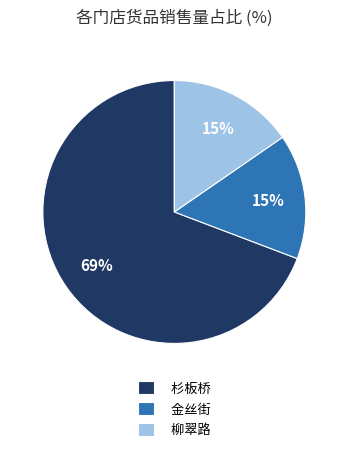

Which slice represents more than half of the pie?

杉板桥